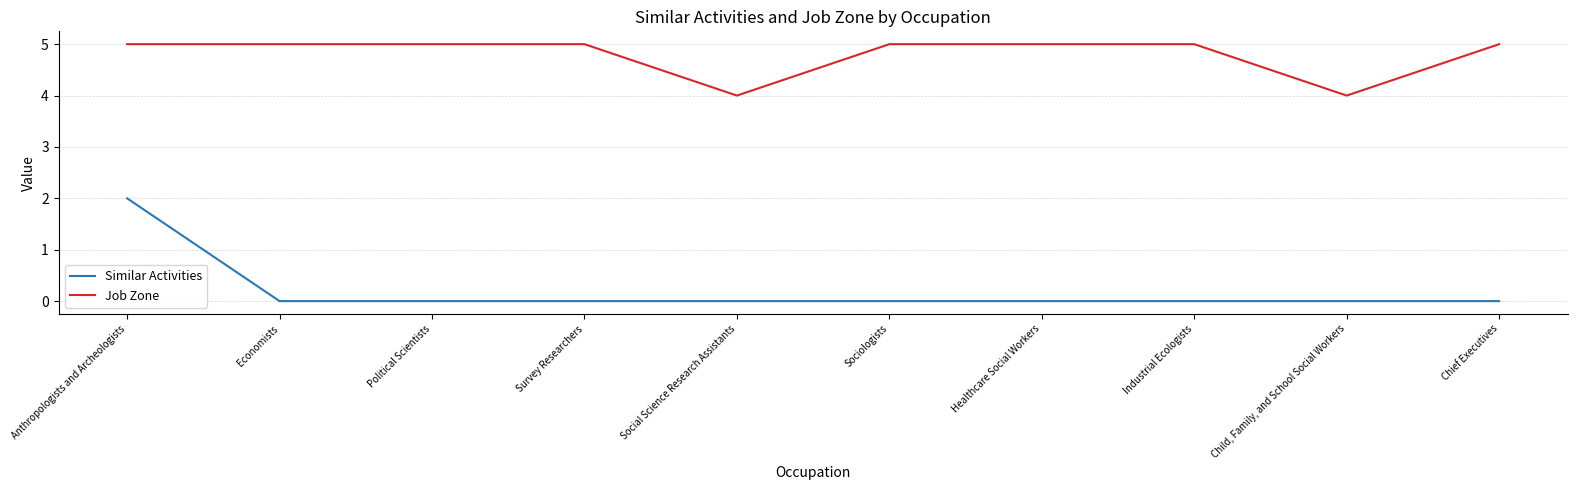

Rank the series by their average value, from lowest to highest.

Similar Activities, Job Zone